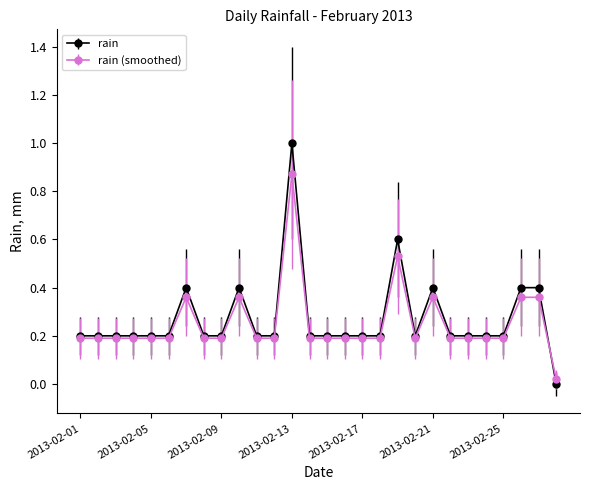

True or false: rain has more than 1 points higher than both neighbors.

True